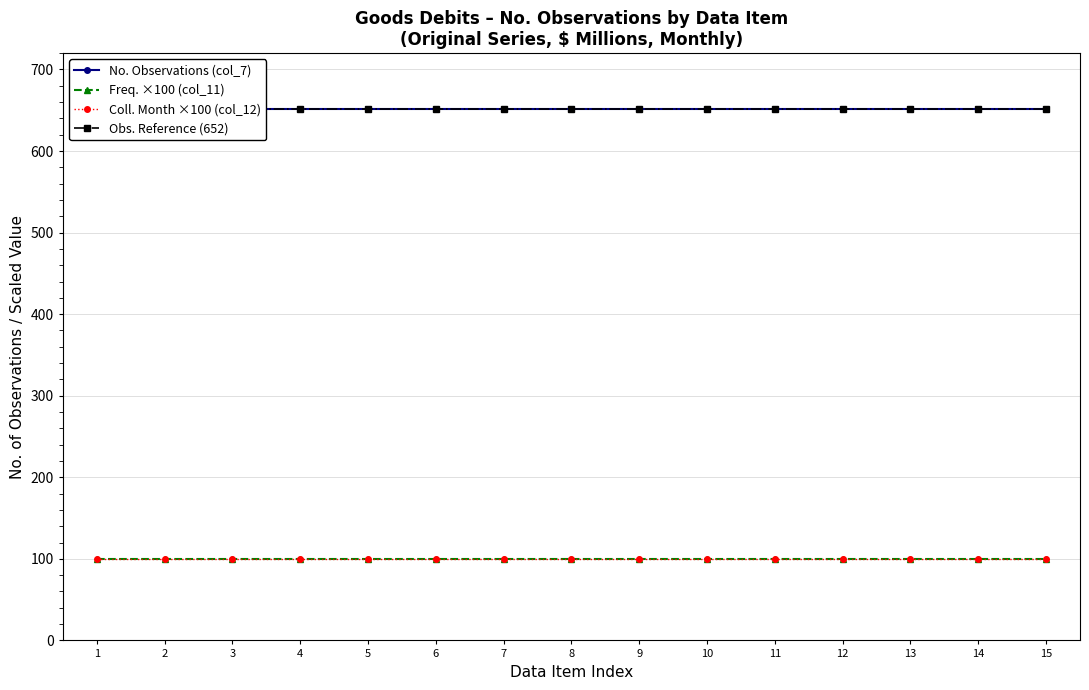

True or false: Obs. Reference (652) and Freq. ×100 (col_11) intersect in this chart.

False